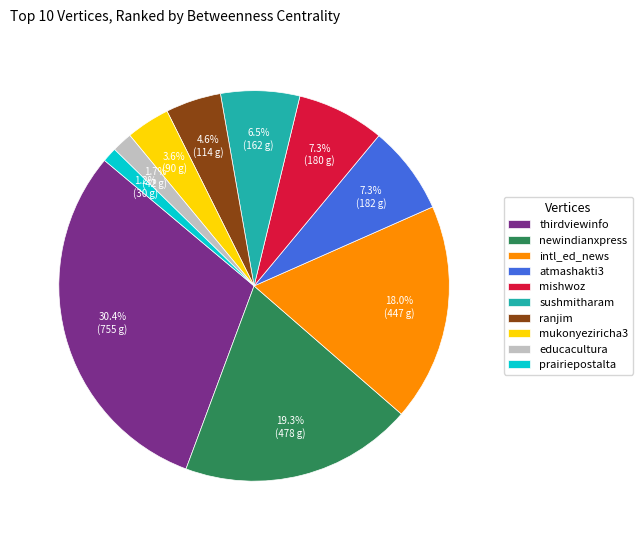

Which slice is the largest?

thirdviewinfo